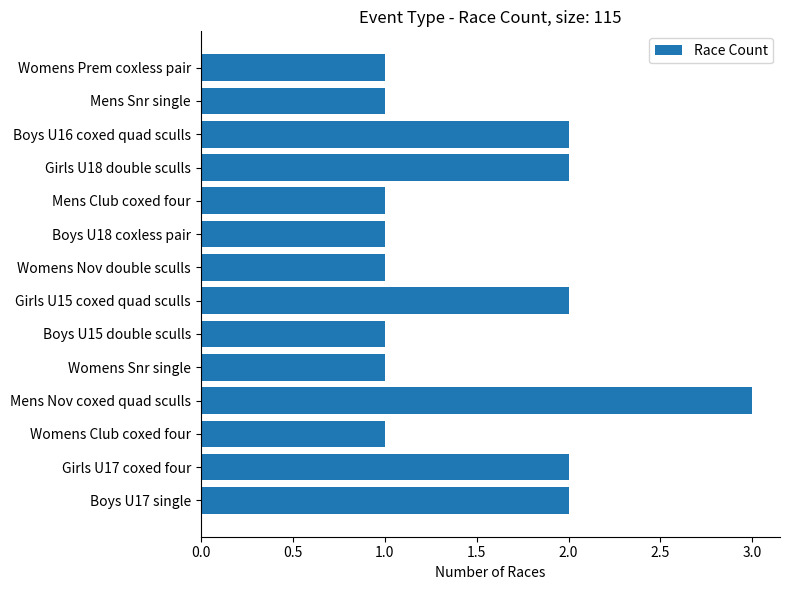

Is it true that the value at Girls U18 double sculls is 2?

True